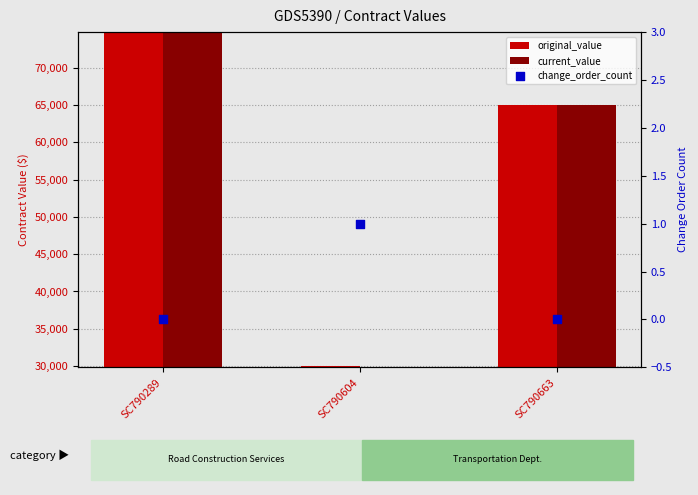

Which series contains the highest Y value?

original_value